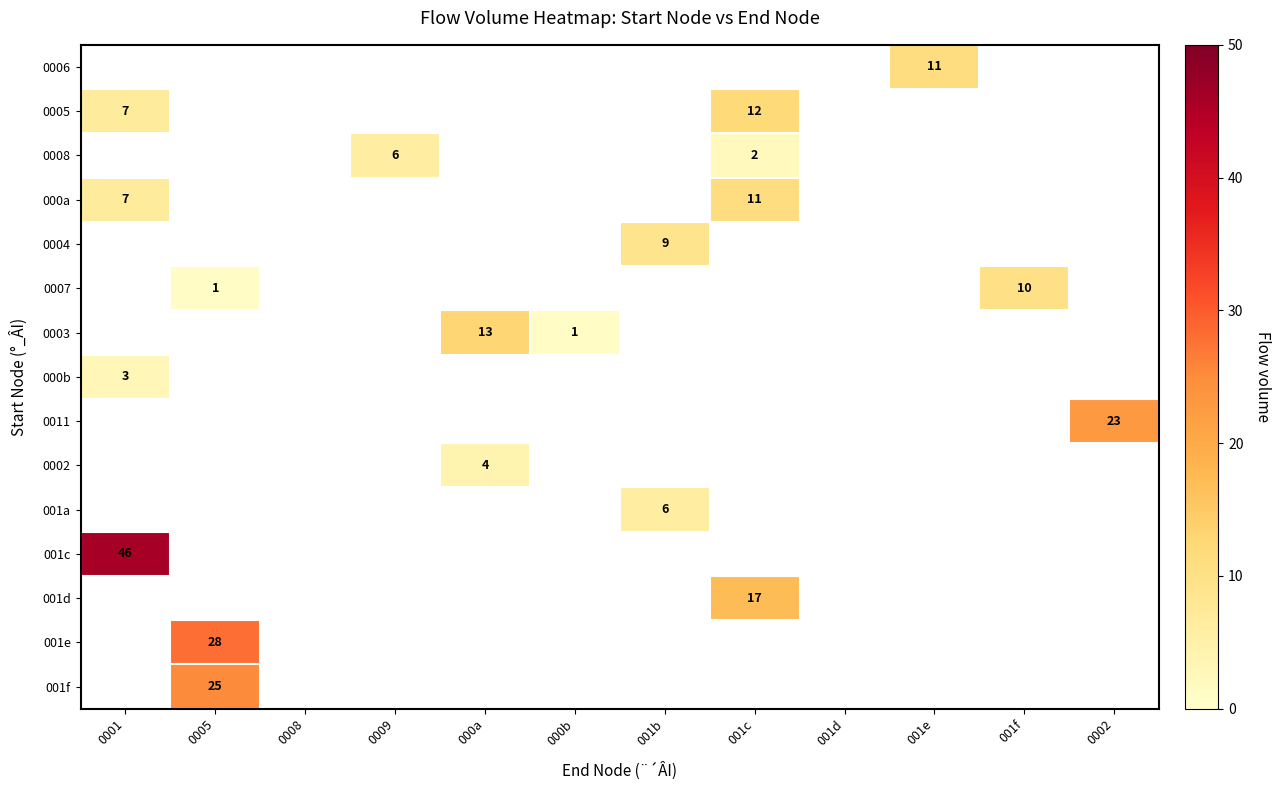

Which label corresponds to the smallest value in the chart?

0005